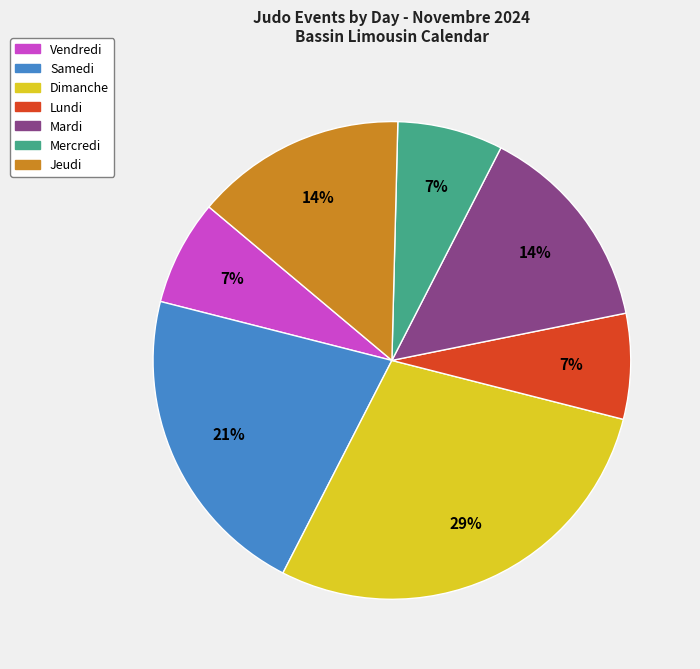

The Samedi slice represents 21% of the pie. True or false?

True